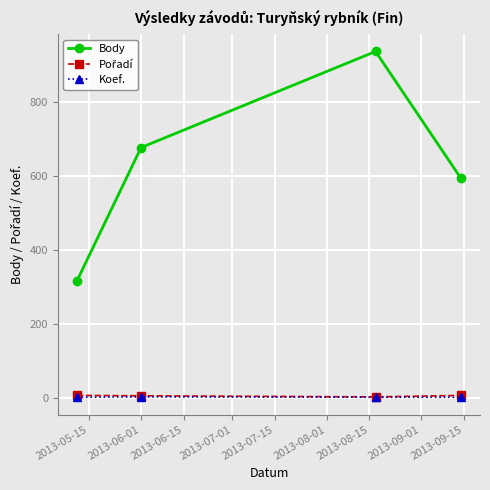

True or false: Body and Koef. intersect in this chart.

False